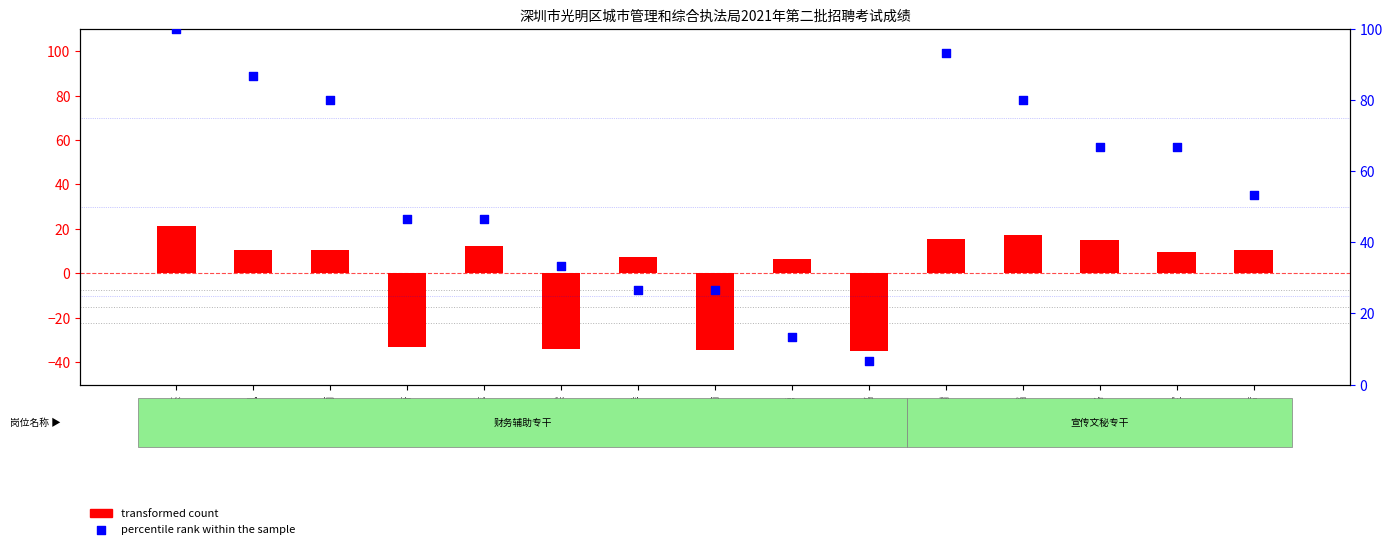

At how many categories does at least one series exceed 90?

2